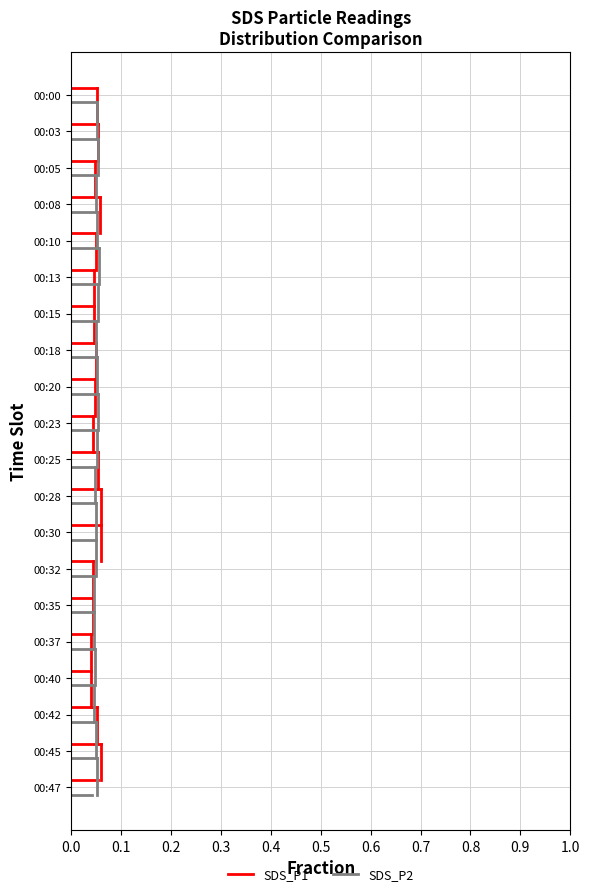

The value of SDS_P2 at 0.0 is 0.5. True or false?

False